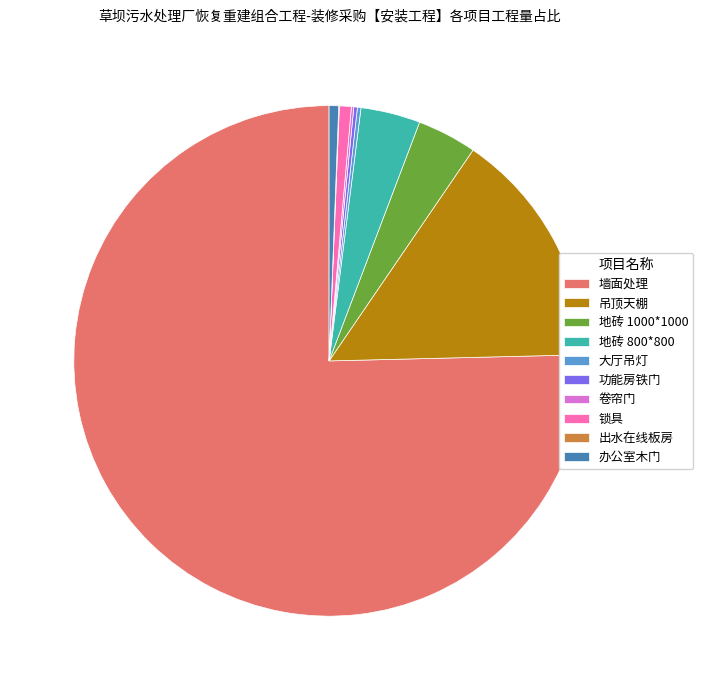

Is it true that 办公室木门 is 1% of the pie?

True